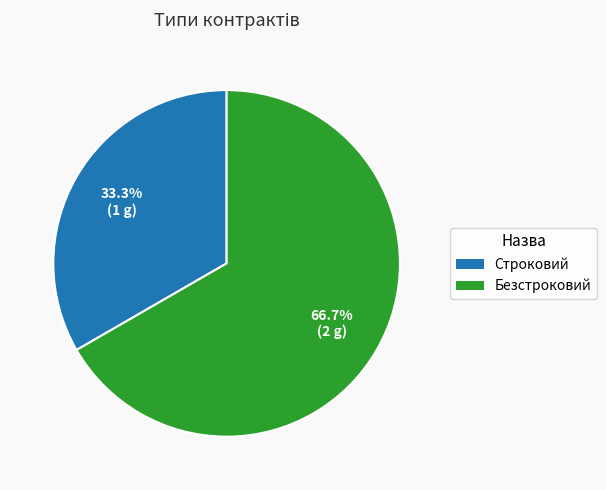

The Безстроковий slice represents 73% of the pie. True or false?

False